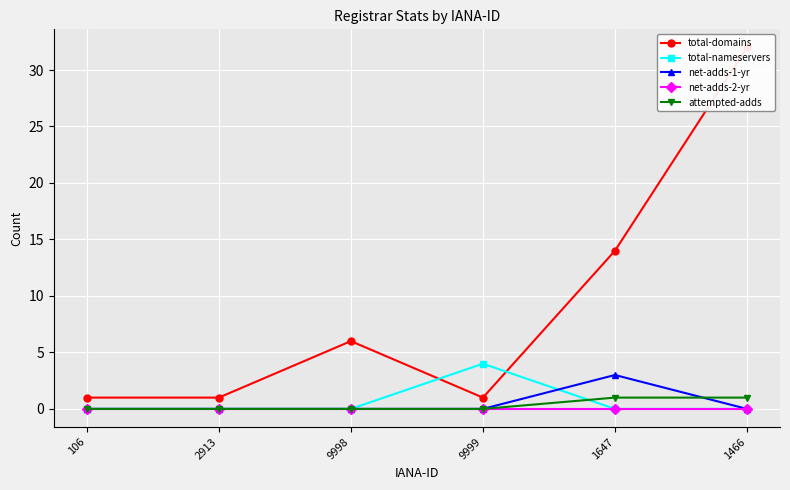

Which series has the widest spread of values?

total-domains